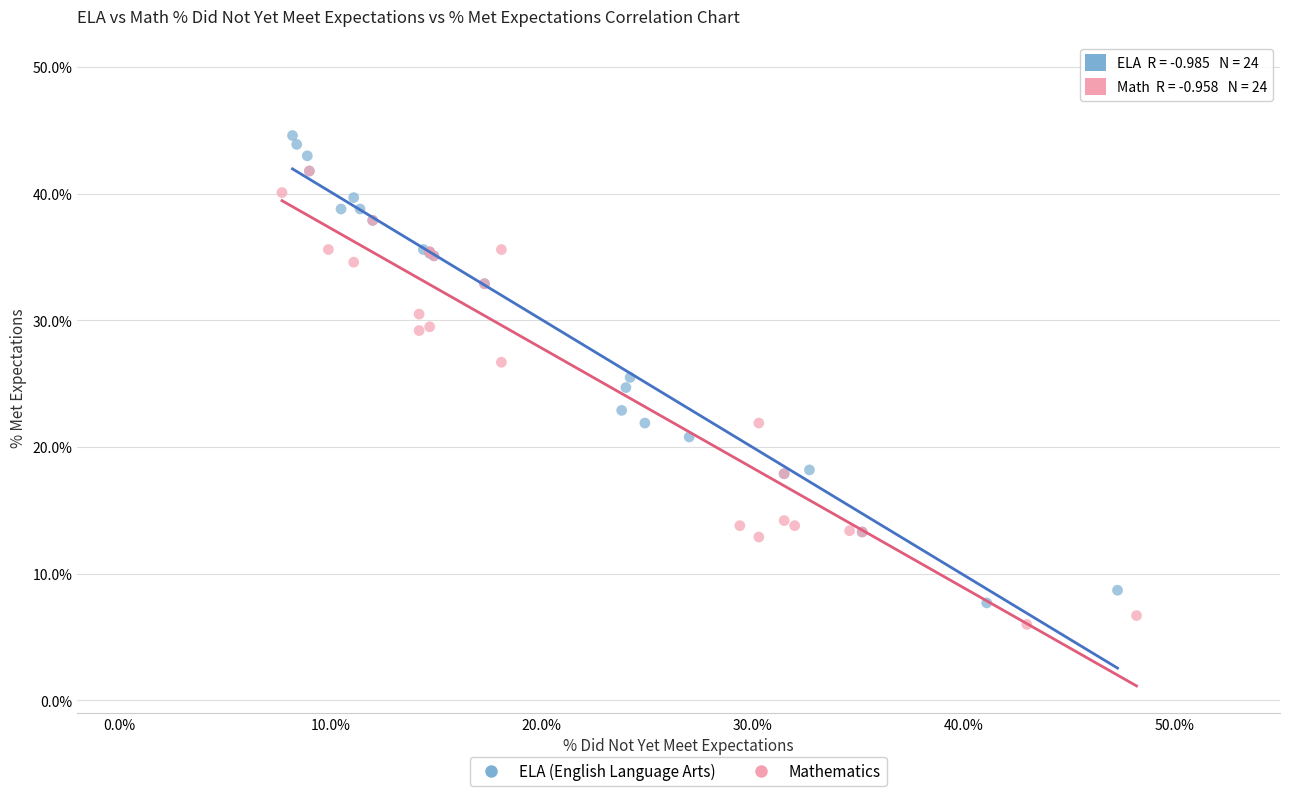

Which series reaches the maximum Y coordinate?

ELA (English Language Arts)